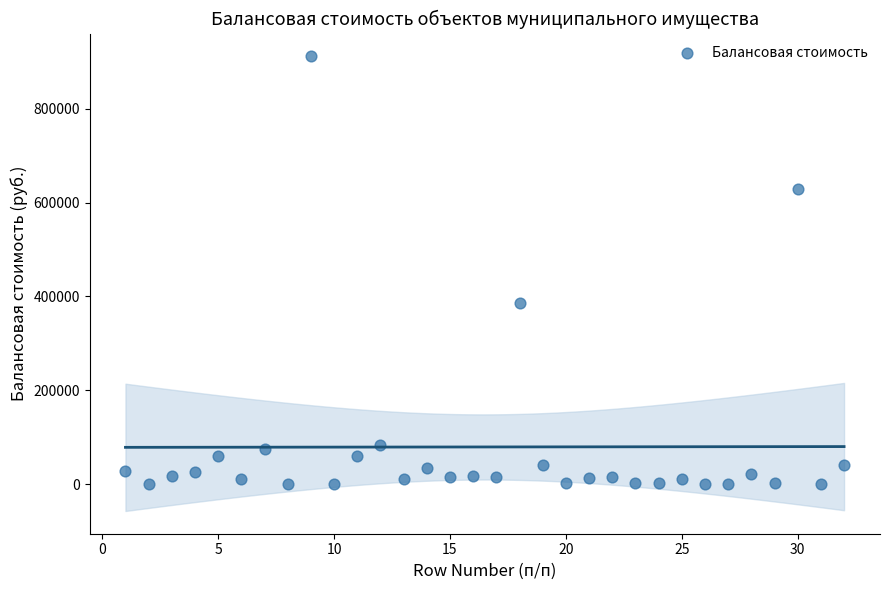

What is the range of X values (max minus min)?

31.0